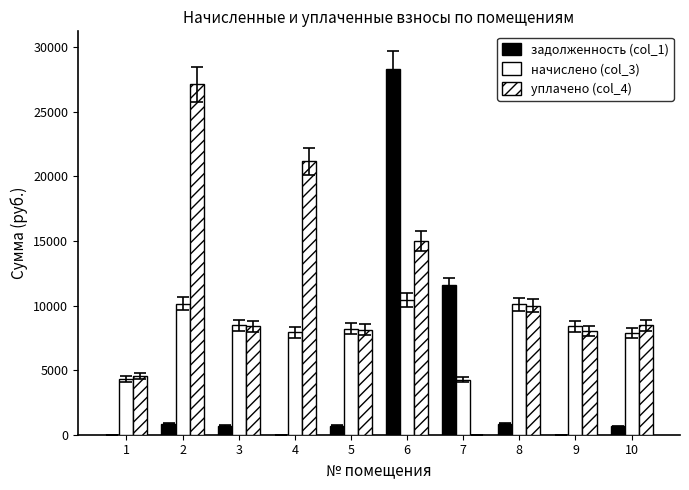

Is the value of начислено (col_3) at 7 greater than the value of уплачено (col_4) at 4?

No